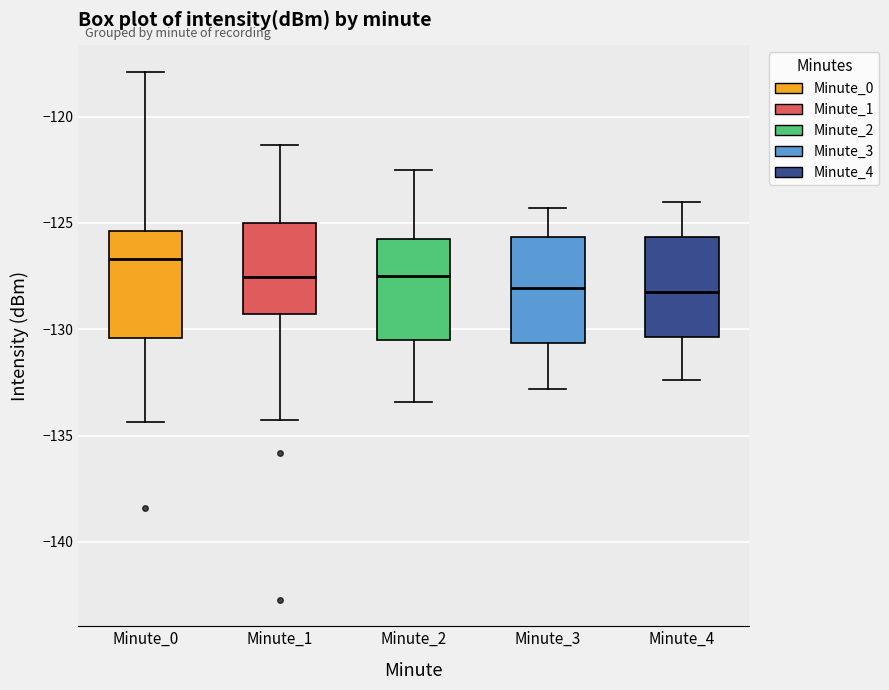

Reading left to right, transcribe this box plot: for each box, give where its median line is, the range the box spans, and where its two whiskers end, as read against the y-axis. The values are not printed on the chart, so give them approximately, as read against the axis.

Minute_0: median -126.5, box -130.5 to -125.5, whiskers -134.5 to -118.0
Minute_1: median -127.5, box -129.5 to -125.0, whiskers -134.0 to -121.5
Minute_2: median -127.5, box -130.5 to -125.5, whiskers -133.5 to -122.5
Minute_3: median -128.0, box -130.5 to -125.5, whiskers -133.0 to -124.5
Minute_4: median -128.0, box -130.5 to -125.5, whiskers -132.5 to -124.0